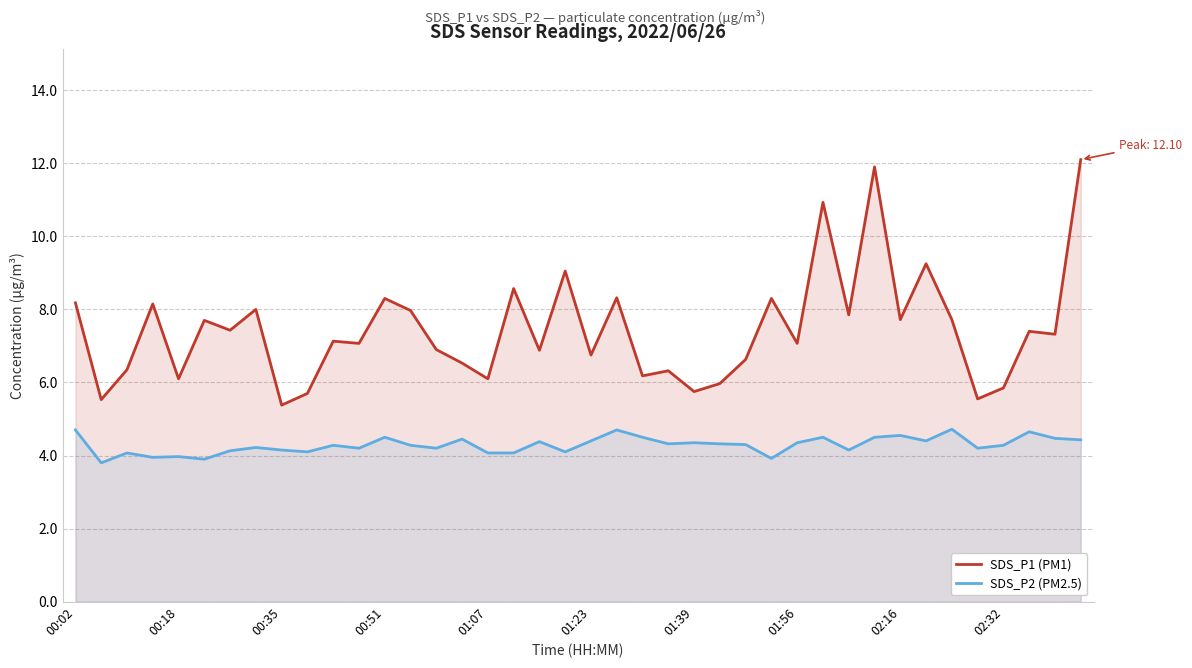

What is the value of the SDS_P1 (PM1) point at the 36th from the left?

5.5